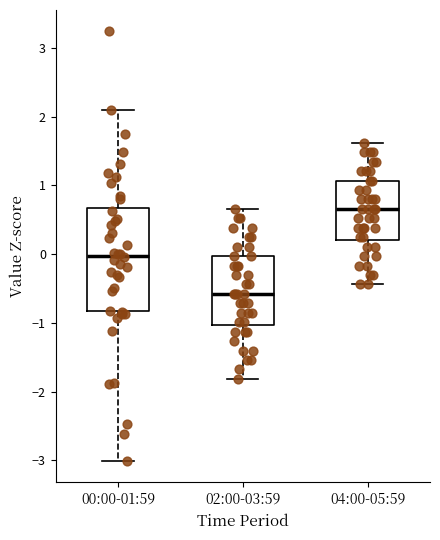

Which box is the tallest, from its lower edge to its upper edge?

00:00-01:59